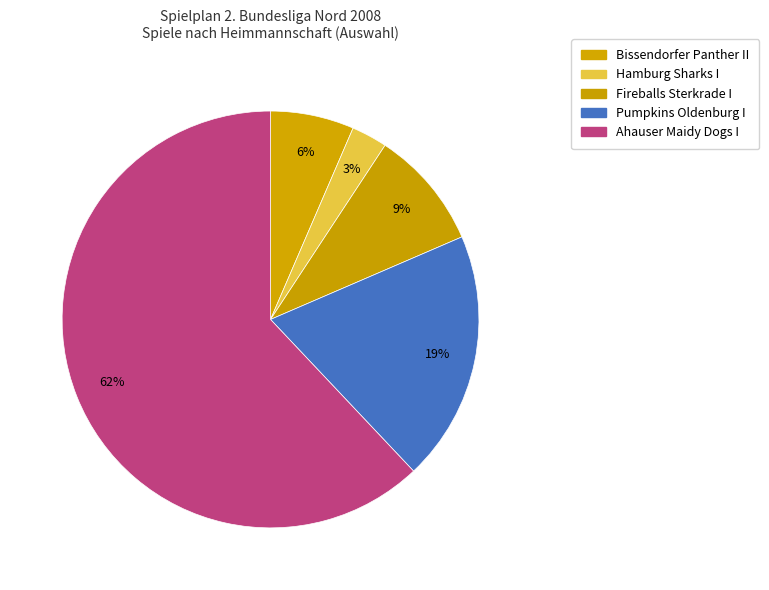

Is it true that Pumpkins Oldenburg I is 19% of the pie?

True